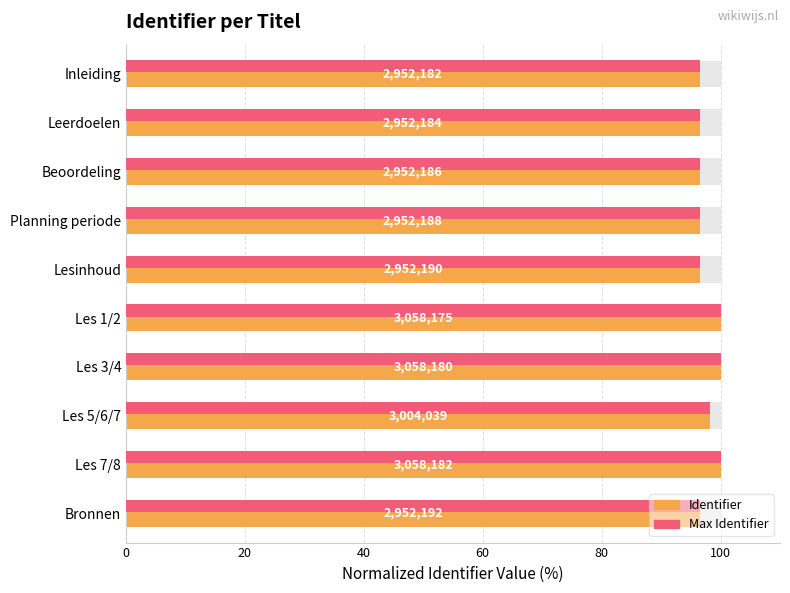

What are all the series names shown in the legend?

Identifier, Max Identifier